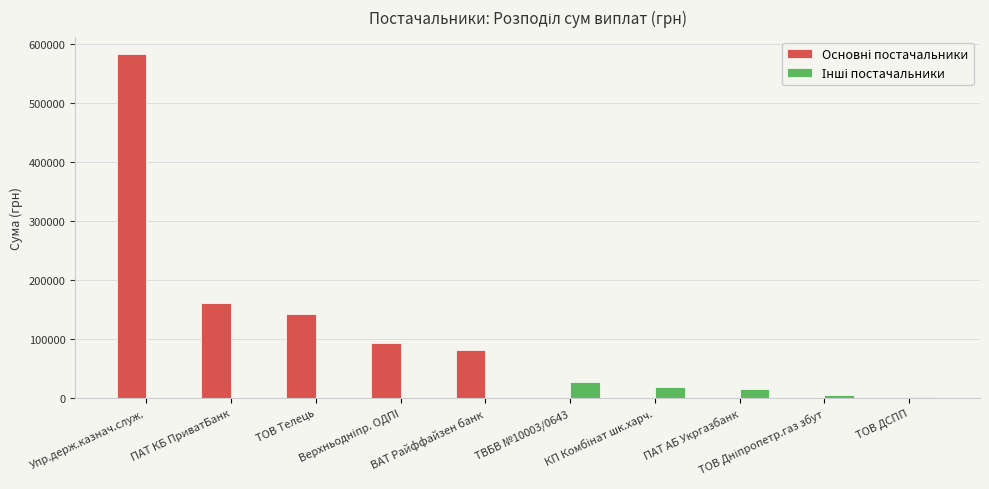

What is the greatest value displayed?

582660.0